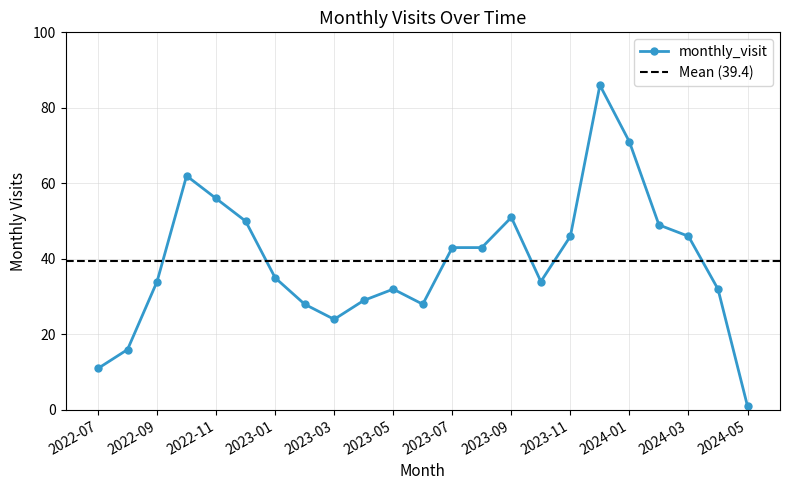

How many data points does each series have?

23